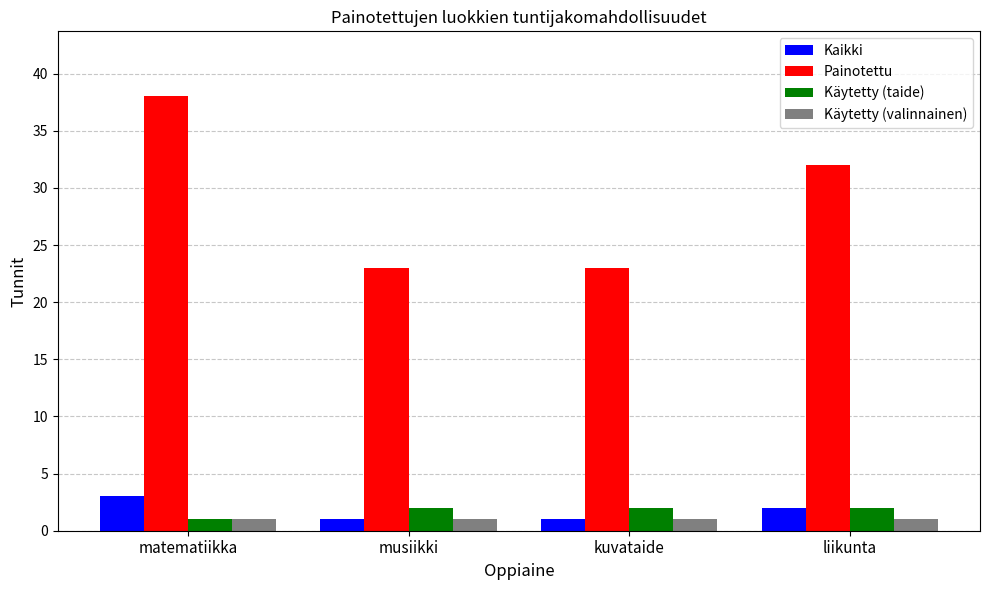

What is the lowest value of the Kaikki series?

1